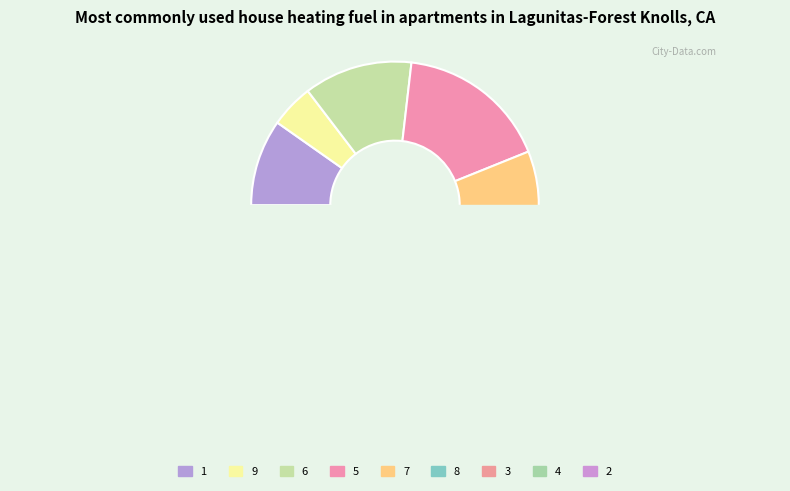

To the nearest percent, what is the average slice percentage?

11%